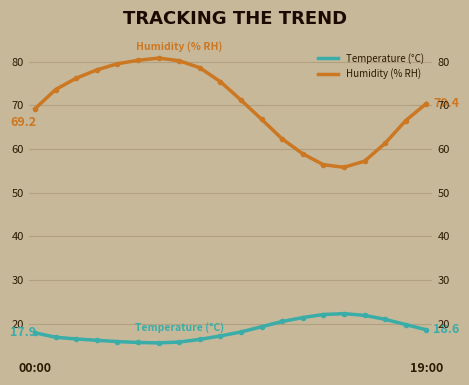

True or false: Temperature (°C) and Humidity (% RH) intersect in this chart.

False